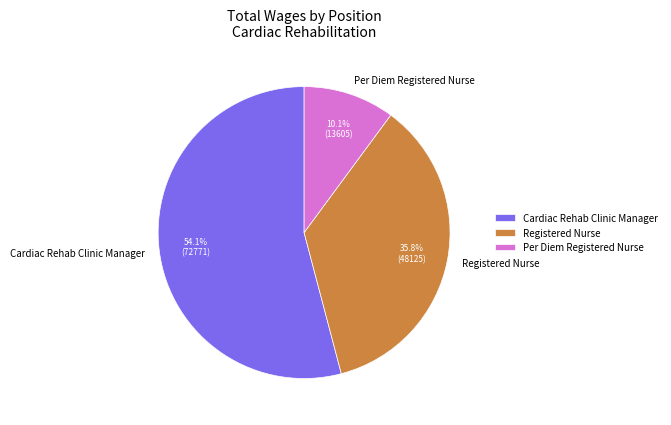

How many segments does this pie chart have?

3